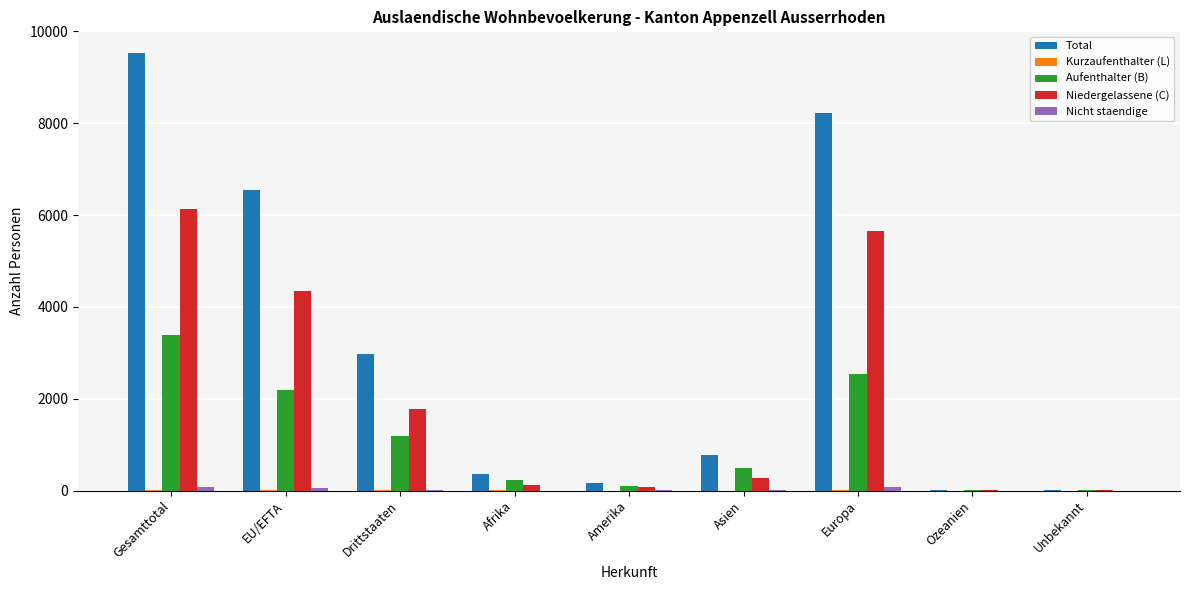

True or false: Aufenthalter (B) has a value of 236 at Afrika.

True